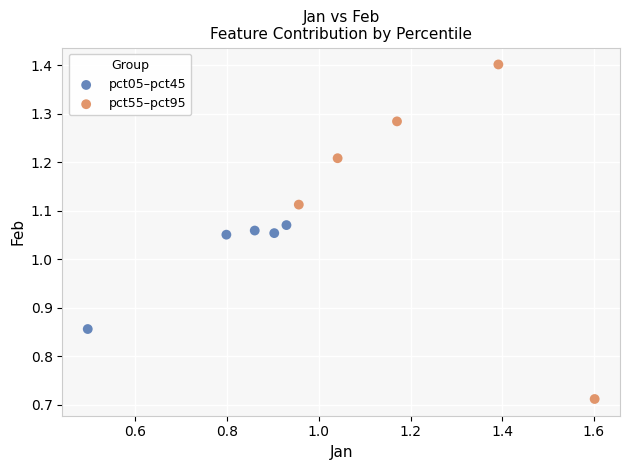

Which series reaches the minimum Y coordinate?

pct55–pct95